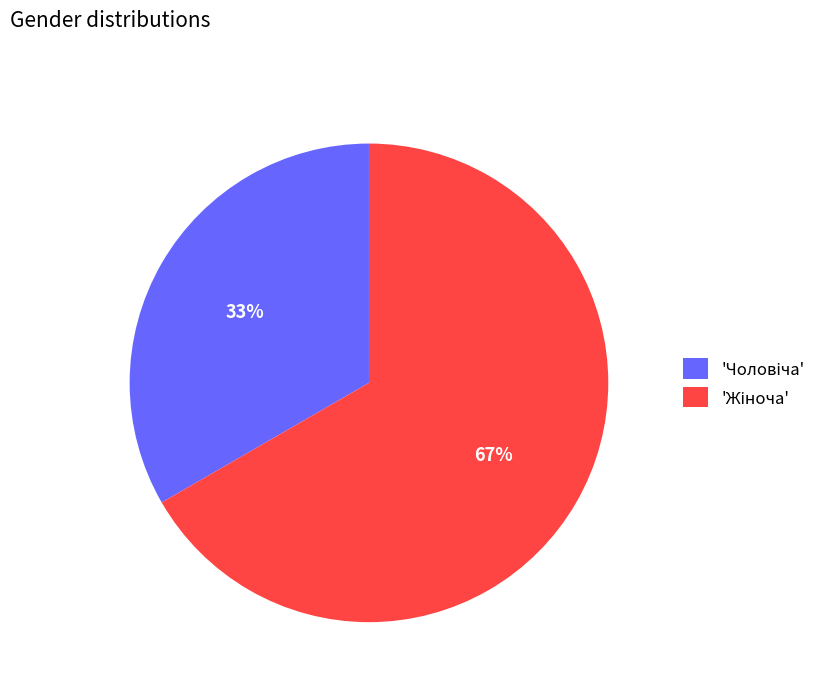

Does any single category account for the majority?

Yes